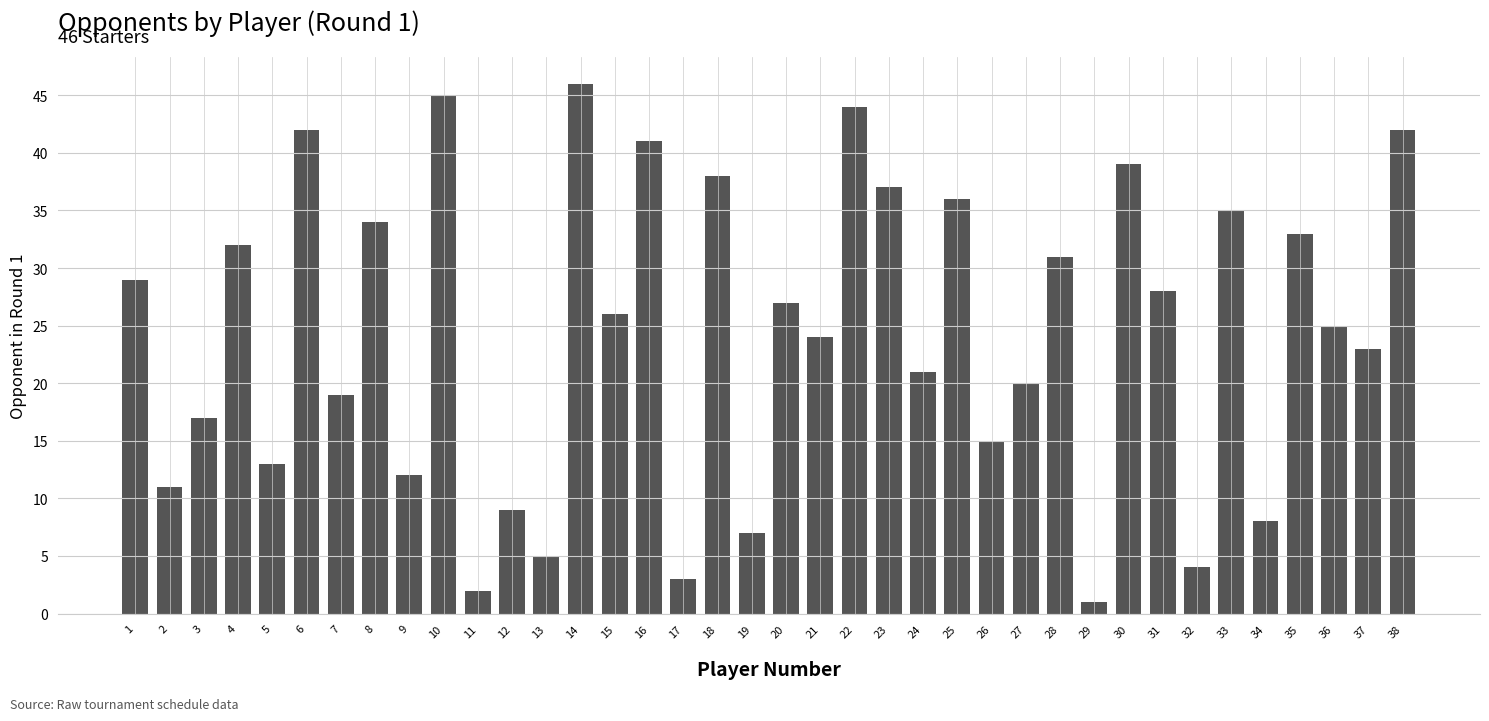

At which label is the value closest to 23?

37